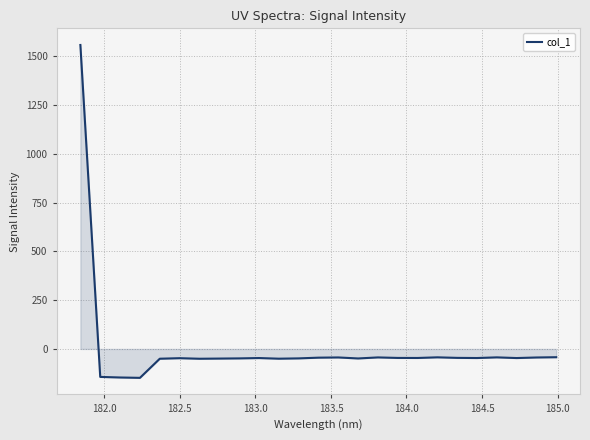

How many positive values are there?

1